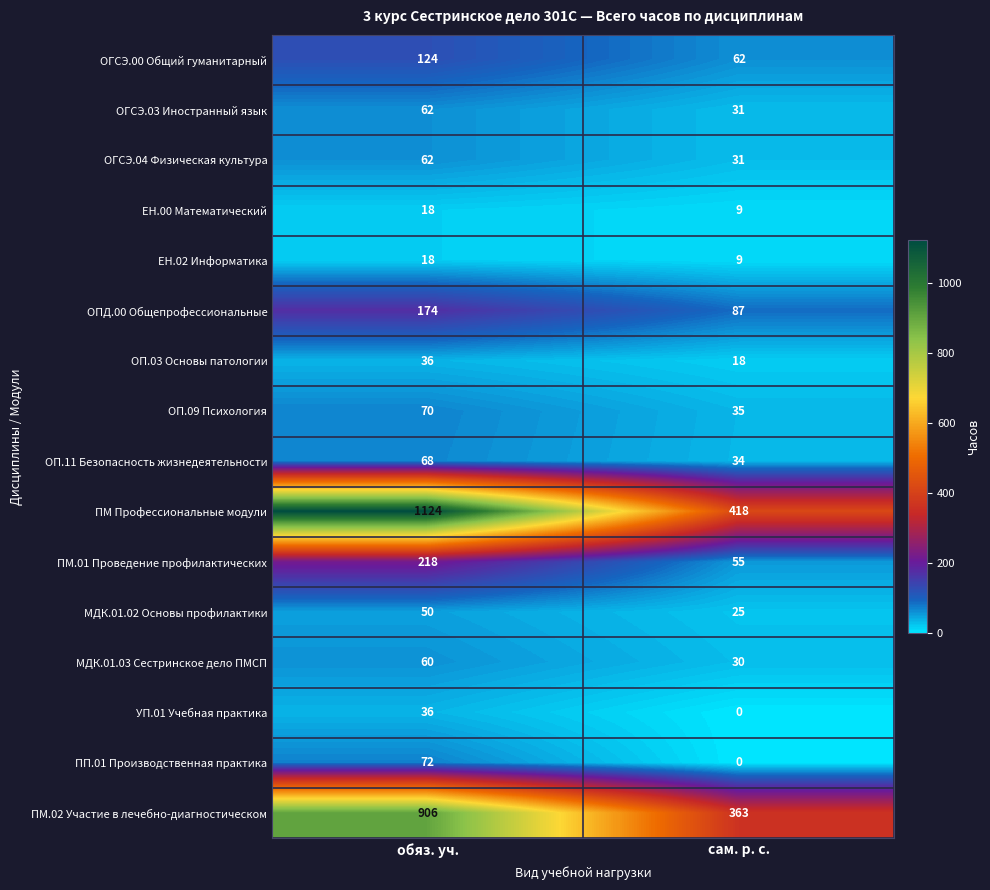

What is the sum of all ОГСЭ.04 Физическая культура values?

93